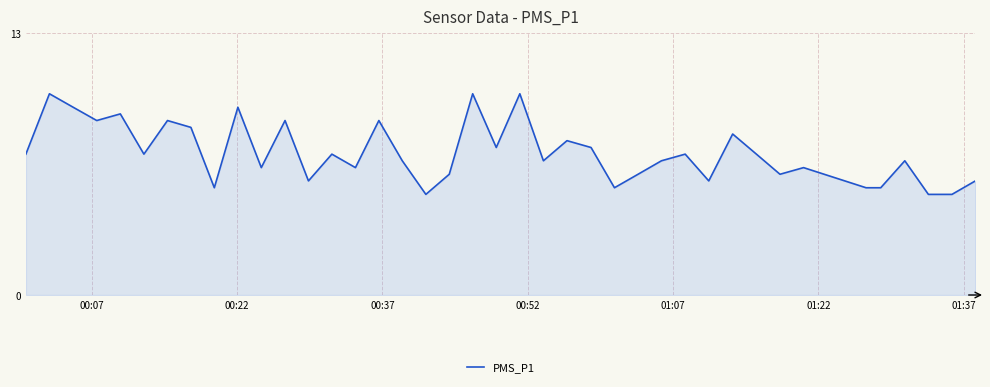

What is the difference between the maximum and minimum values?

5.0